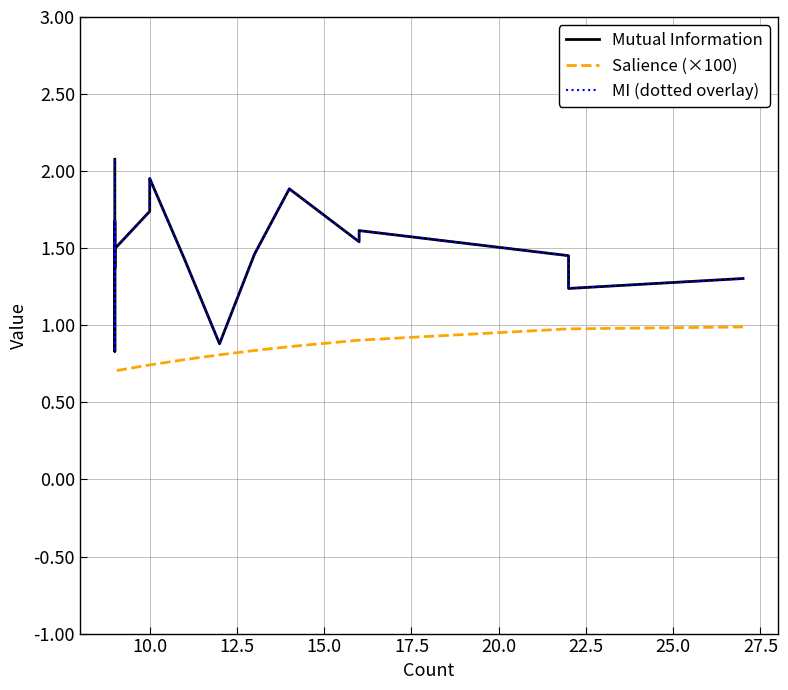

What are all the series names shown in the legend?

Mutual Information, Salience (×100), MI (dotted overlay)